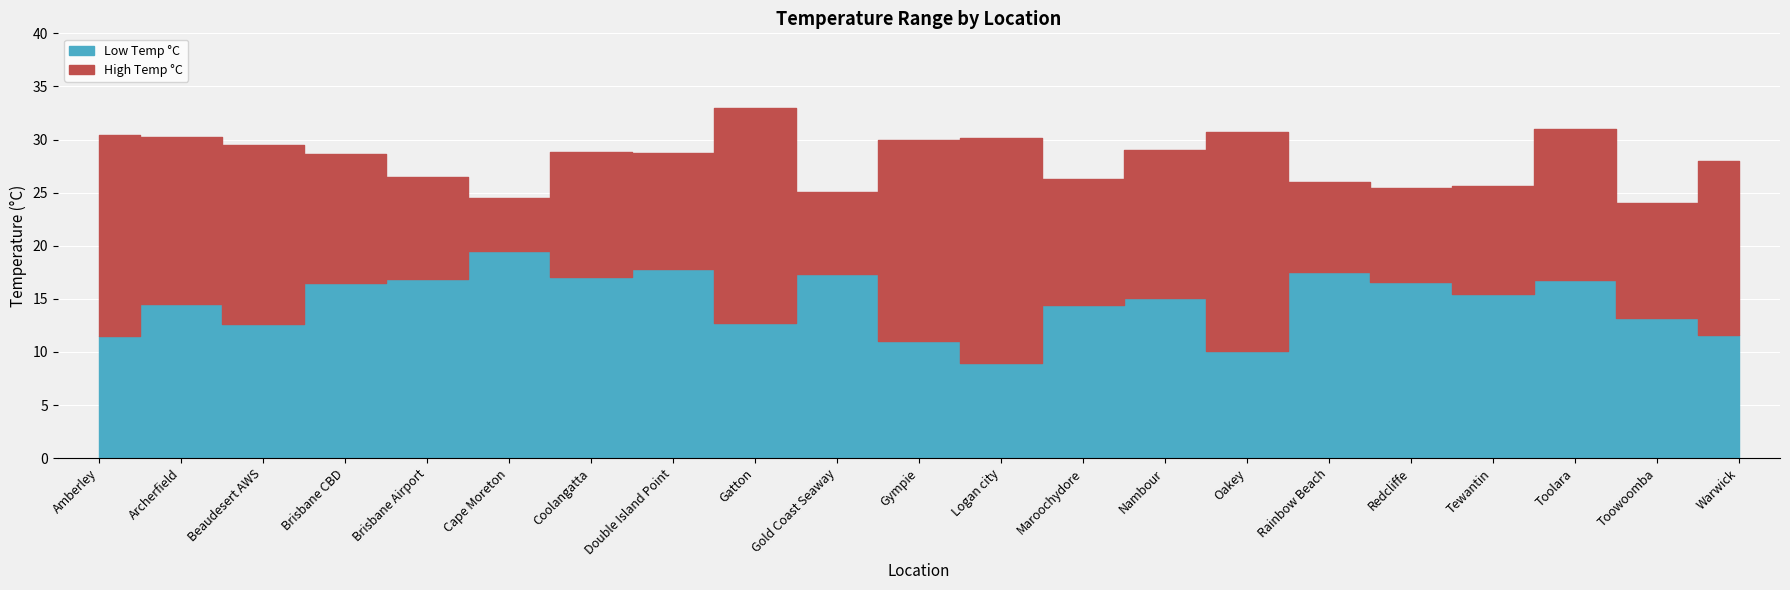

At which category does High Temp °C reach its first local valley?

Cape Moreton